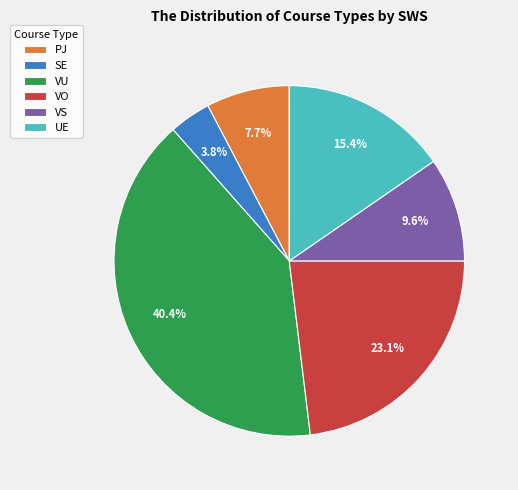

What percentage is the VS slice, to the nearest percent?

10%